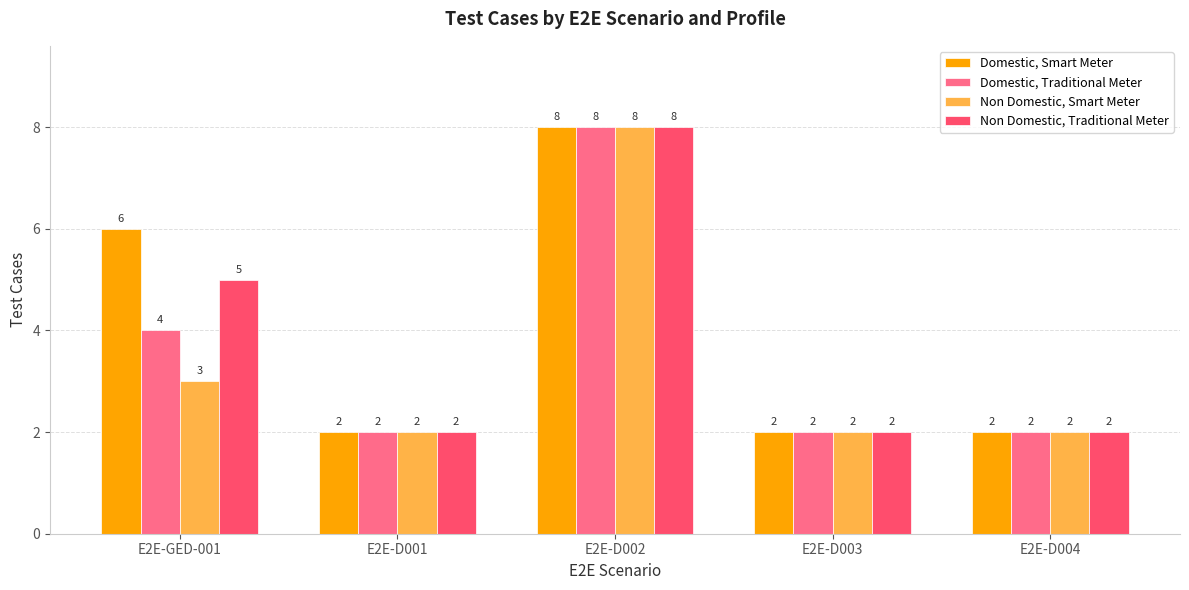

What are all the series names shown in the legend?

Domestic, Smart Meter, Domestic, Traditional Meter, Non Domestic, Smart Meter, Non Domestic, Traditional Meter